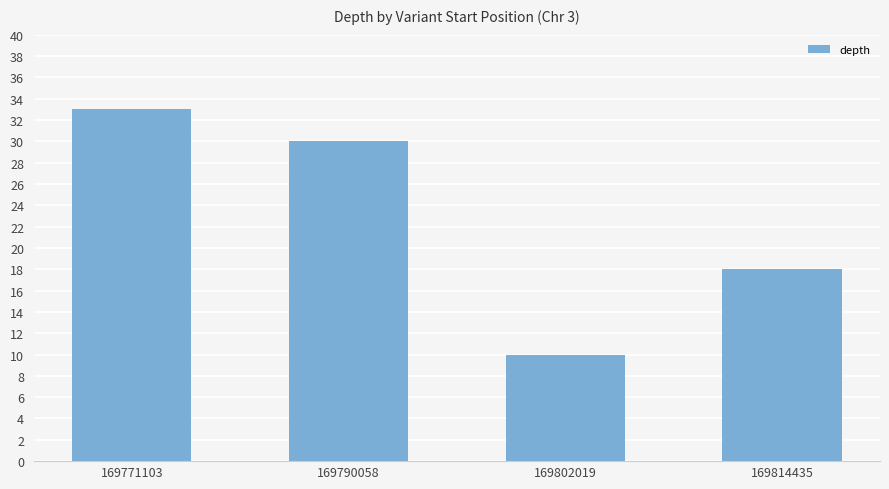

Rank the categories by value from lowest to highest.

169802019, 169814435, 169790058, 169771103